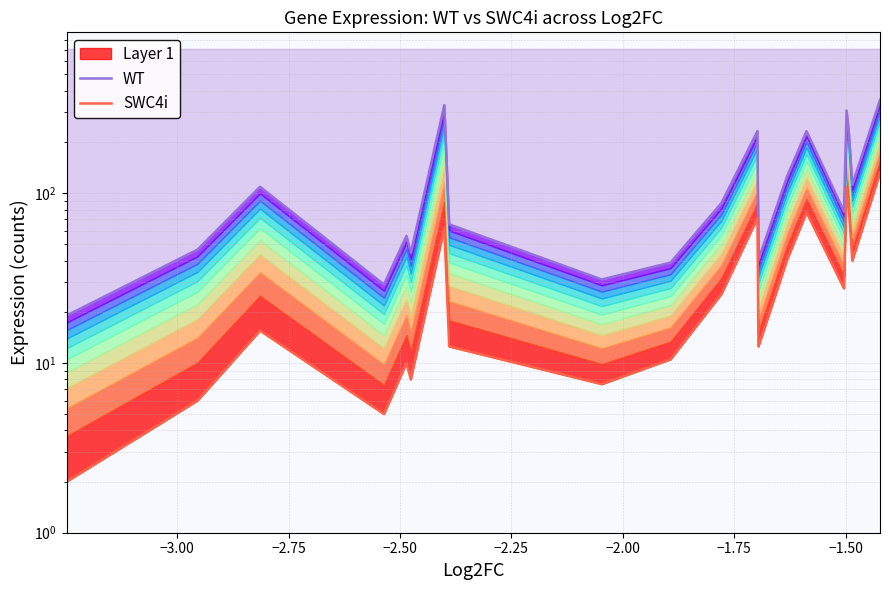

What is the average value of the SWC4i series?

37.8